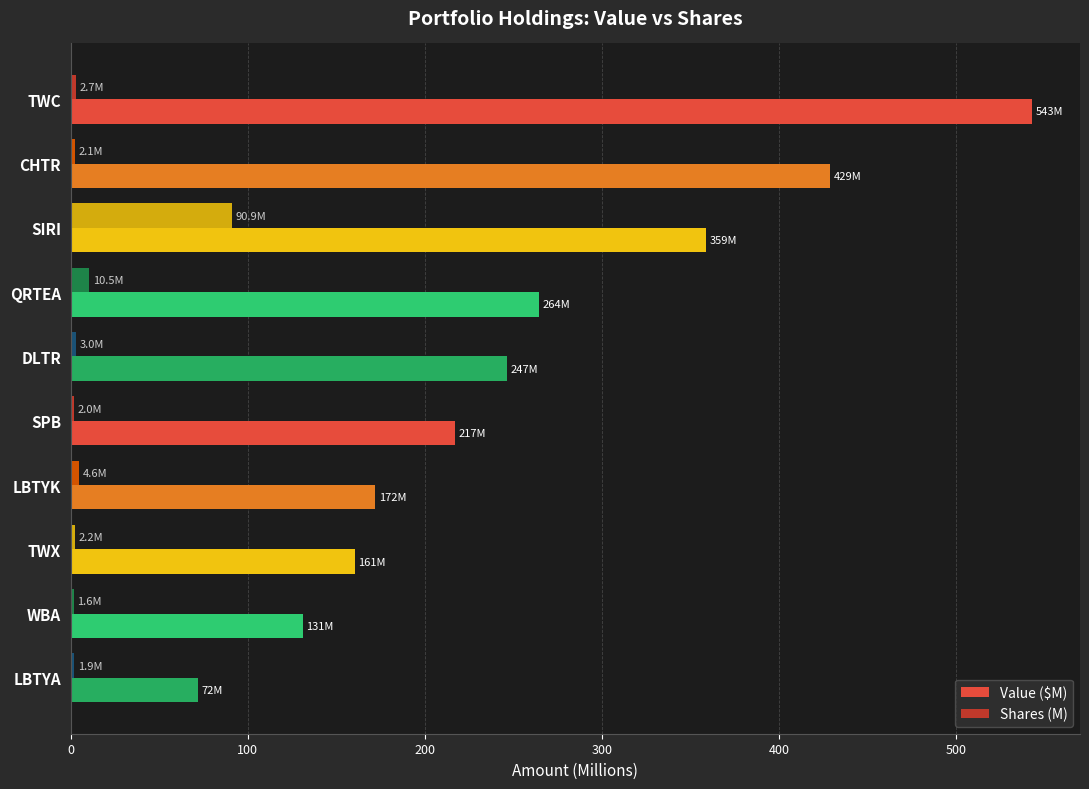

What is the sum of all Value ($M) values?

2594.2